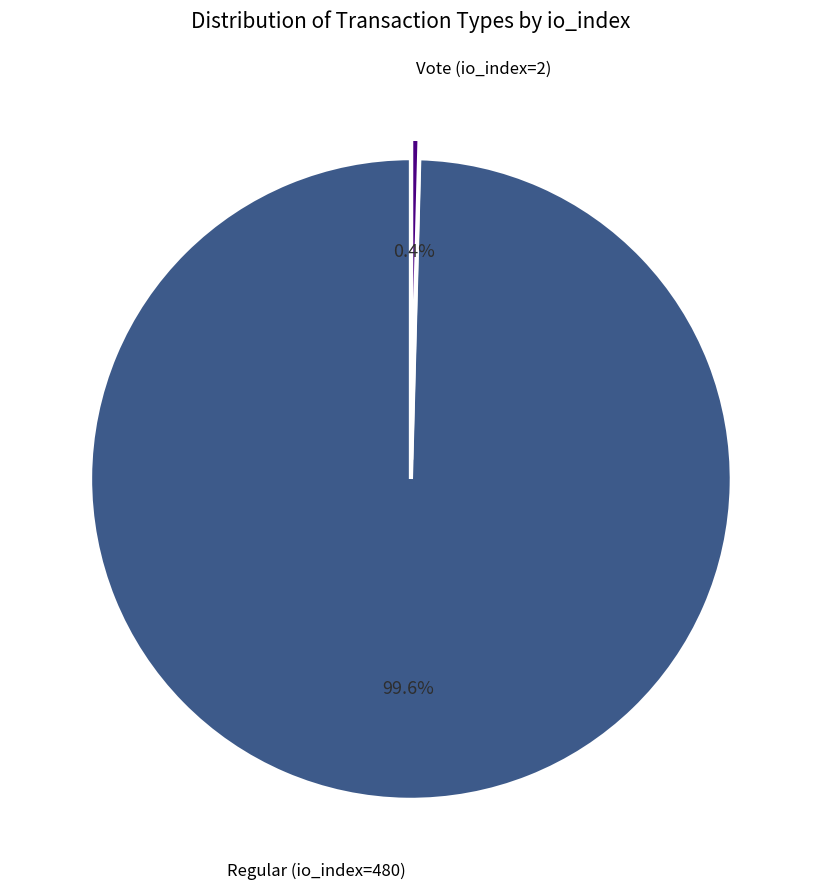

Count the number of slices in the pie.

2